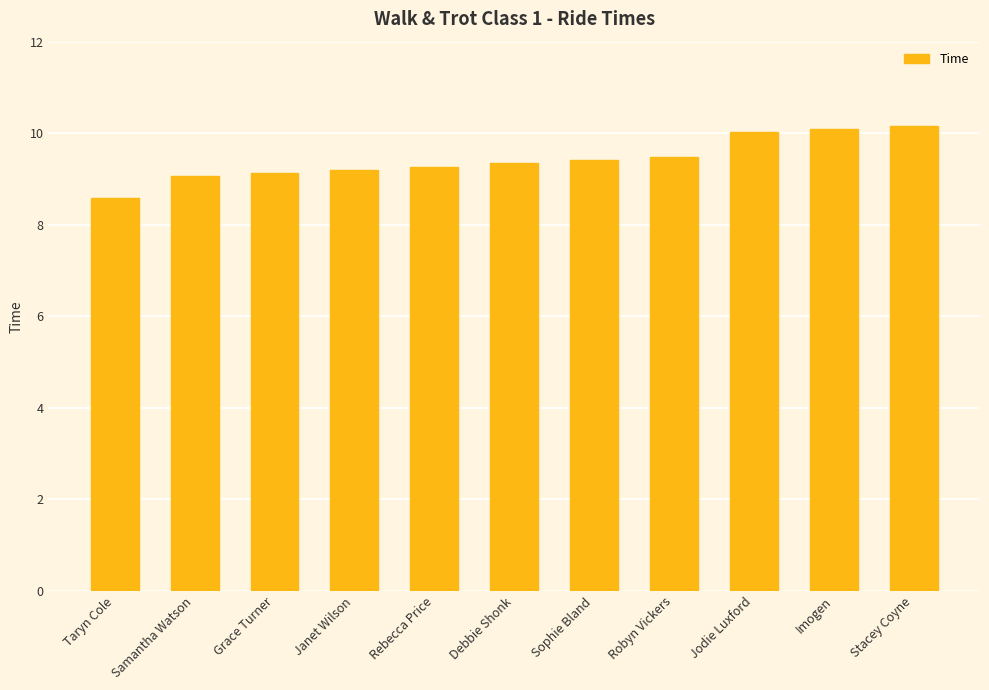

What is the change in value from Taryn Cole to Janet Wilson?

+0.6